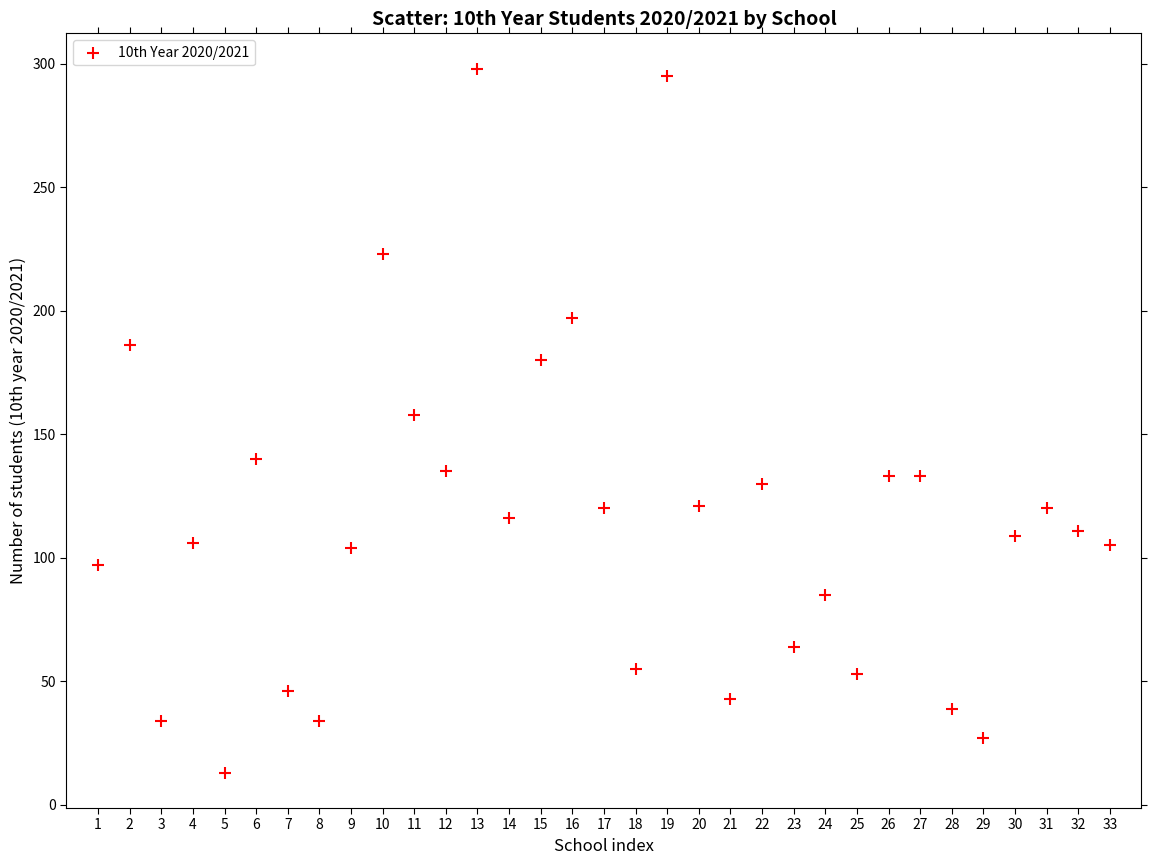

What is the range of Y values (max minus min)?

285